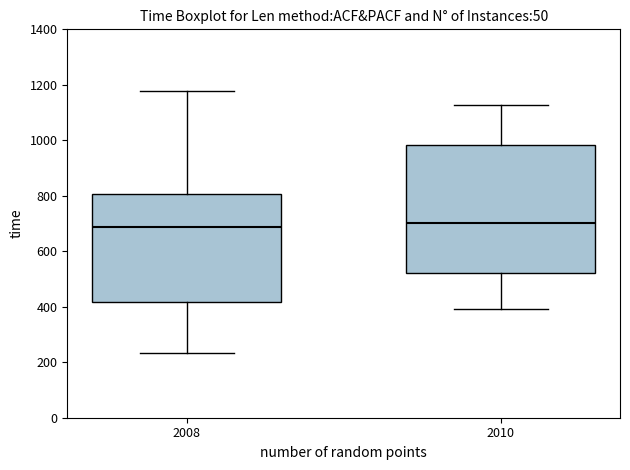

Where does the upper whisker of the box at x = 2008 end on the y-axis? The values are not printed on the chart, so give them approximately, as read against the axis.

1180